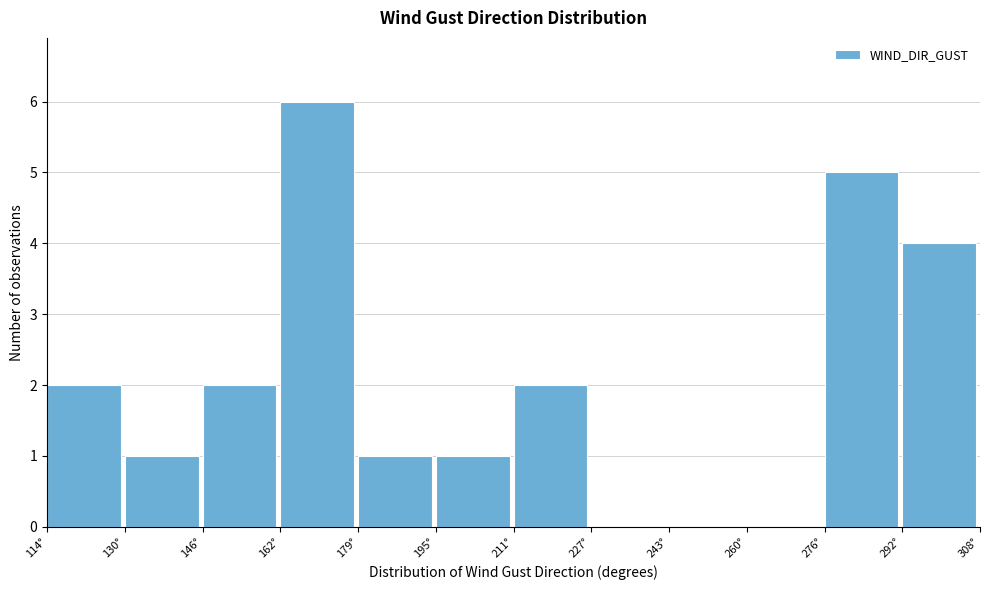

Reading left to right, transcribe this chart: for each bar, give the range it covers on the x-axis and its height. Neither the bar edges nor the heights are printed on the chart, so give them approximately, as read against the axes.

114 to 130: 2
130 to 146: 1
146 to 162: 2
162 to 178: 6
178 to 194: 1
194 to 212: 1
212 to 228: 2
228 to 244: 0
244 to 260: 0
260 to 276: 0
276 to 292: 5
292 to 308: 4